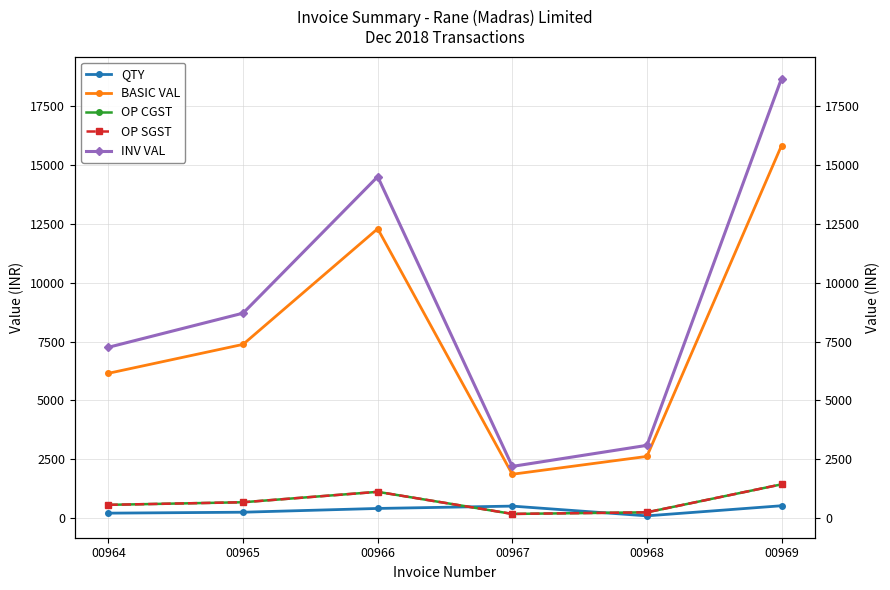

What is the greatest value displayed?

18686.8